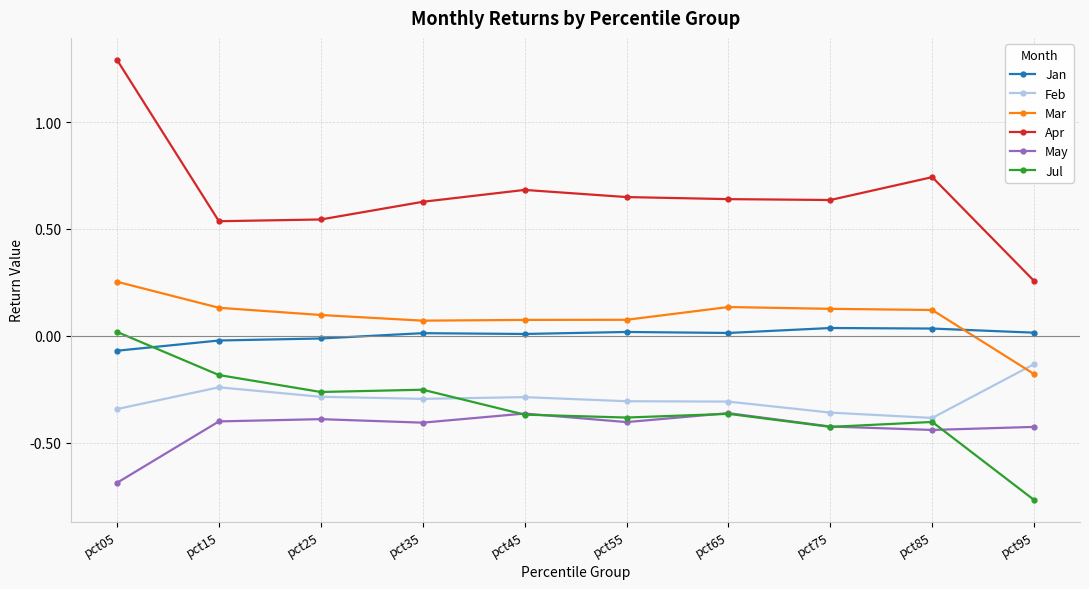

True or false: Jan and Mar cross at least once.

True